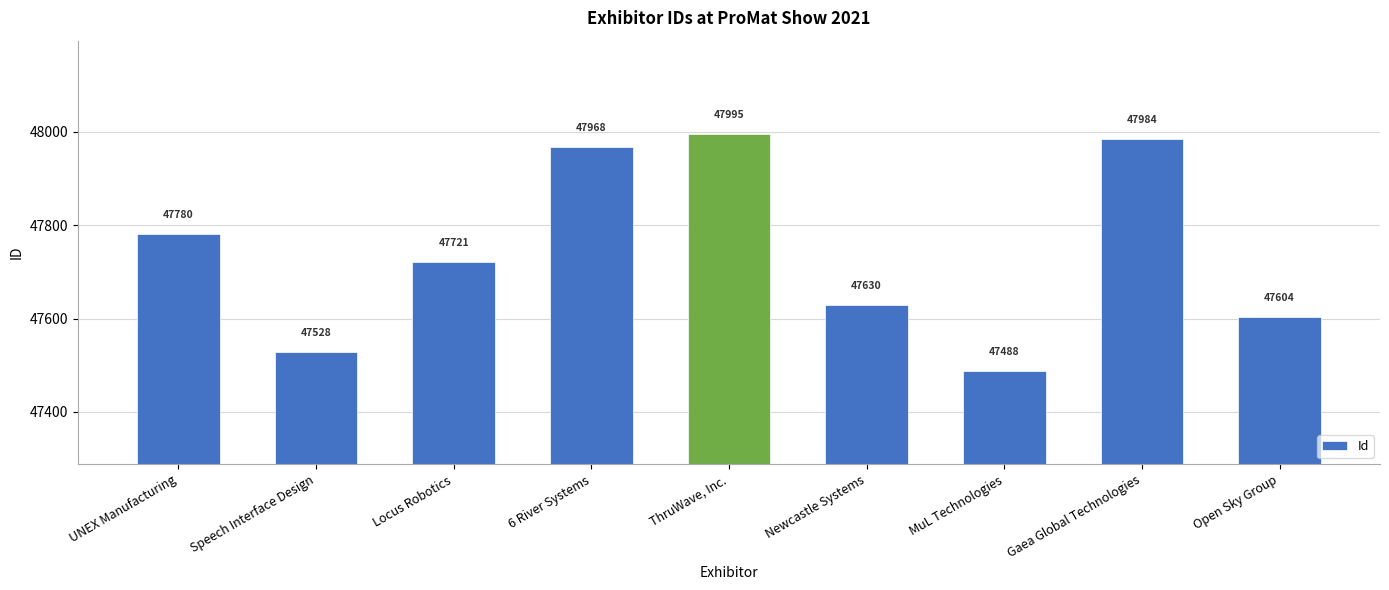

What is the label of the 8th bar from the right?

Speech Interface Design